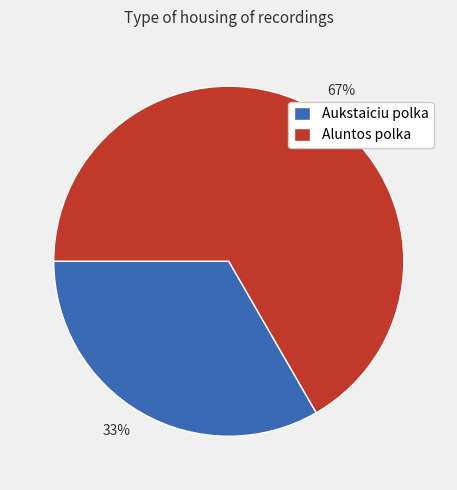

True or false: Aukstaiciu polka accounts for 33% of the total.

True